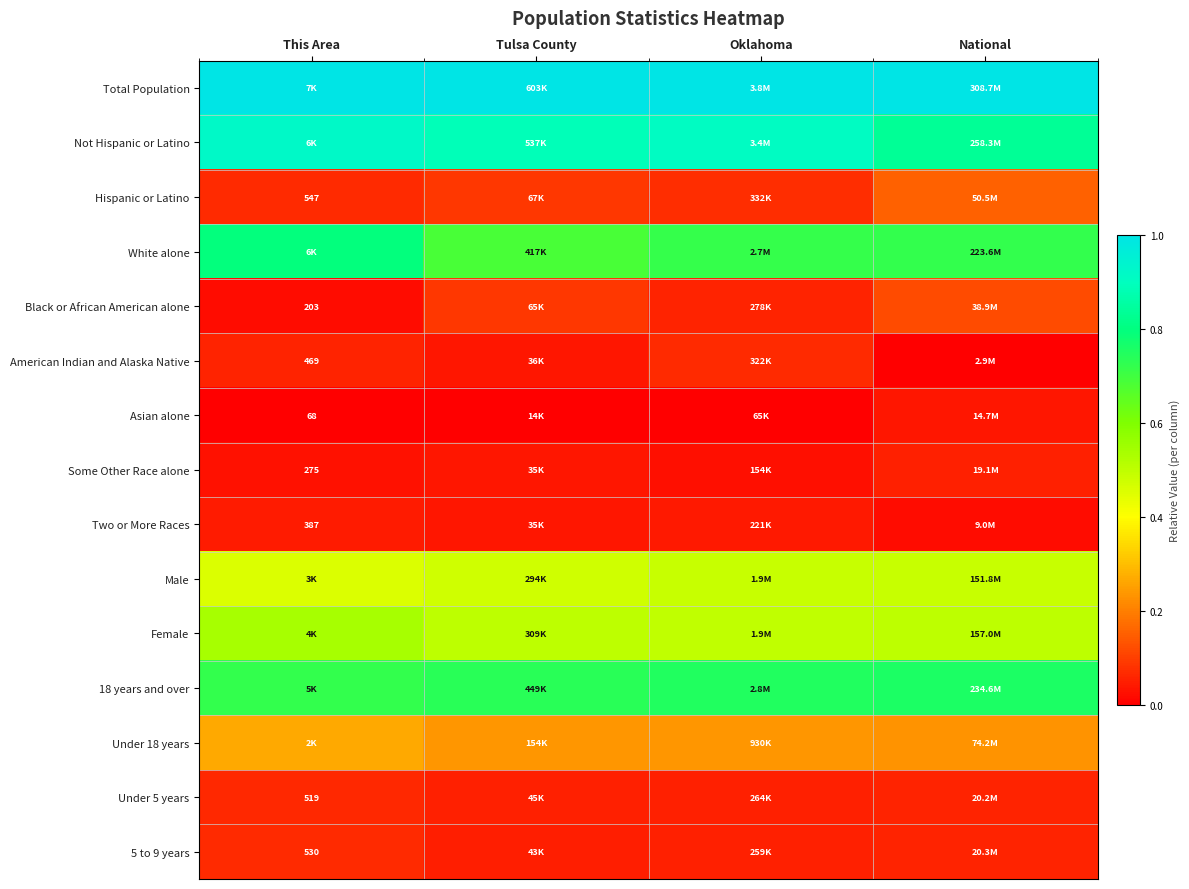

Is the value of 5 to 9 years at This Area greater than the value of Under 5 years at This Area?

Yes